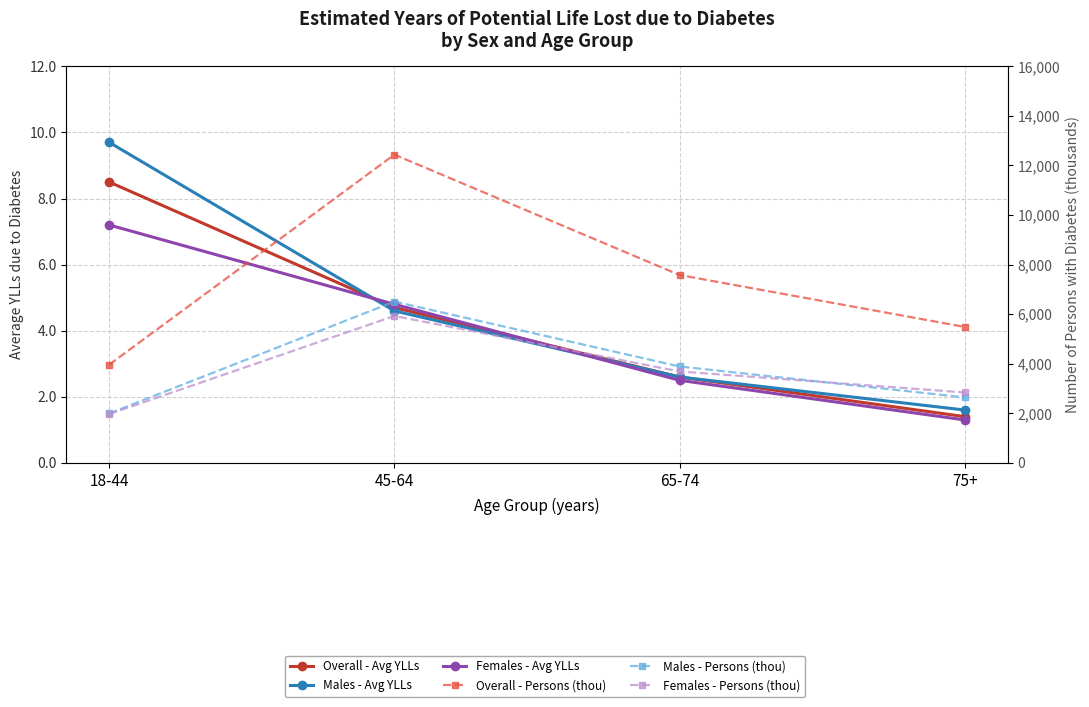

Is this an area chart (filled region under the line)?

No